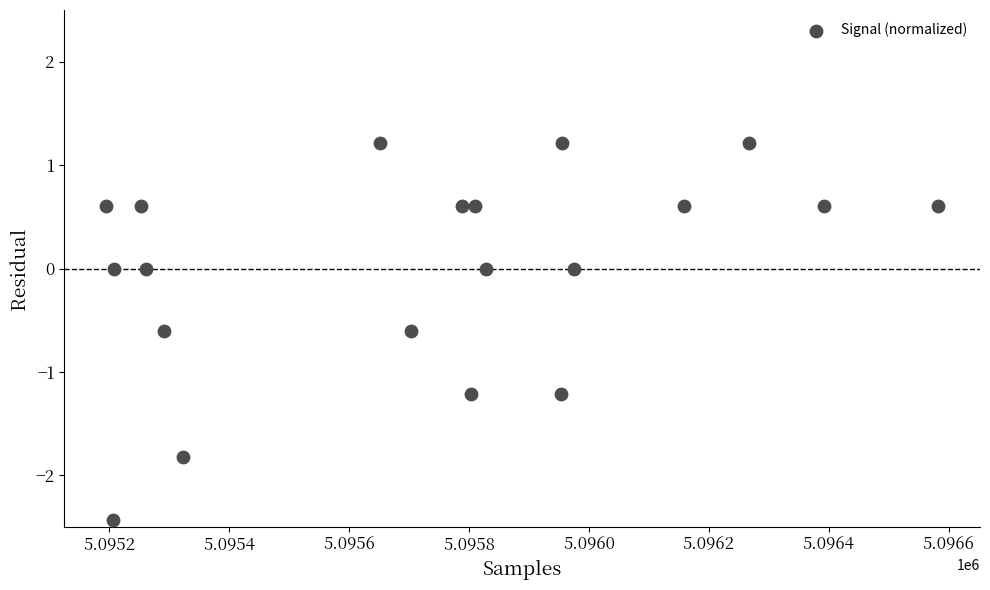

What is the range of X values (max minus min)?

1388.0